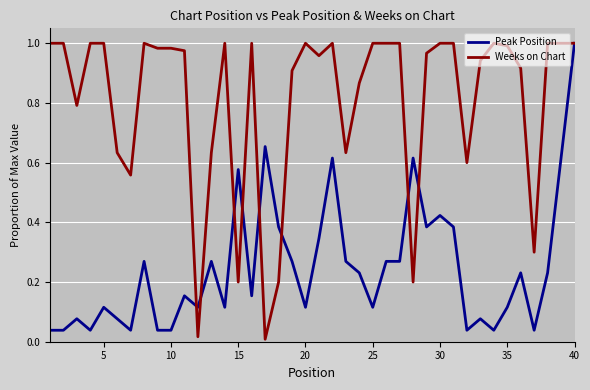

At how many categories does at least one series exceed 0?

40